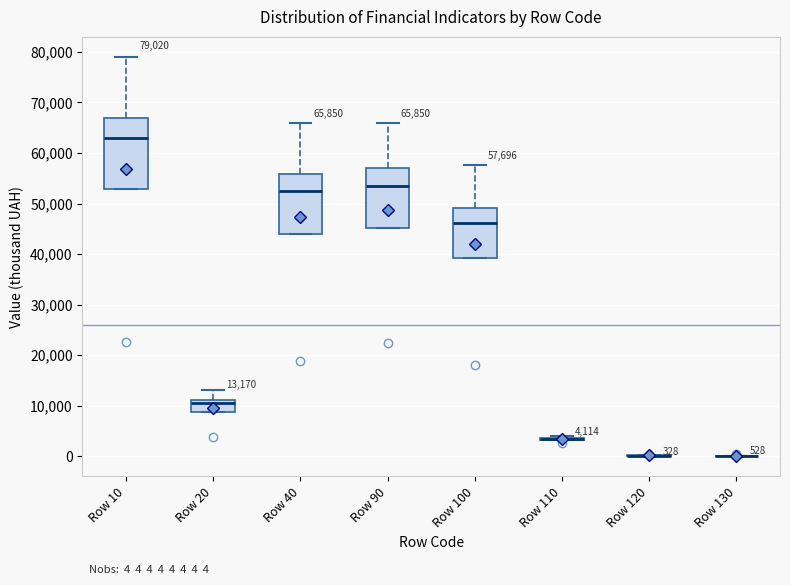

Comparing the boxes themselves (not the whiskers), which one is the tallest?

Row 10